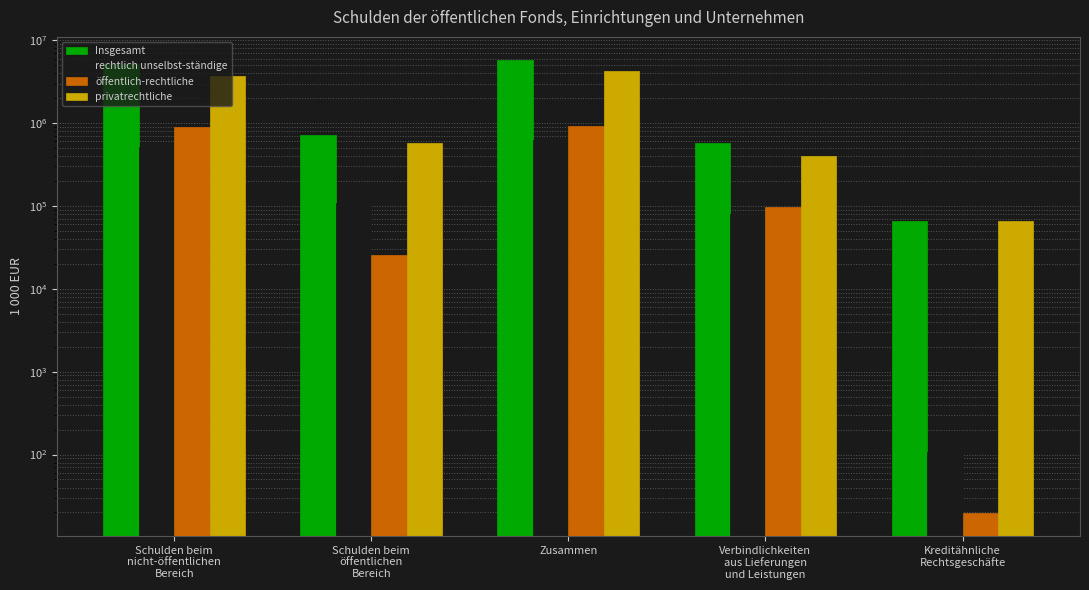

True or false: privatrechtliche has a value of 7515758.1 at Zusammen.

False